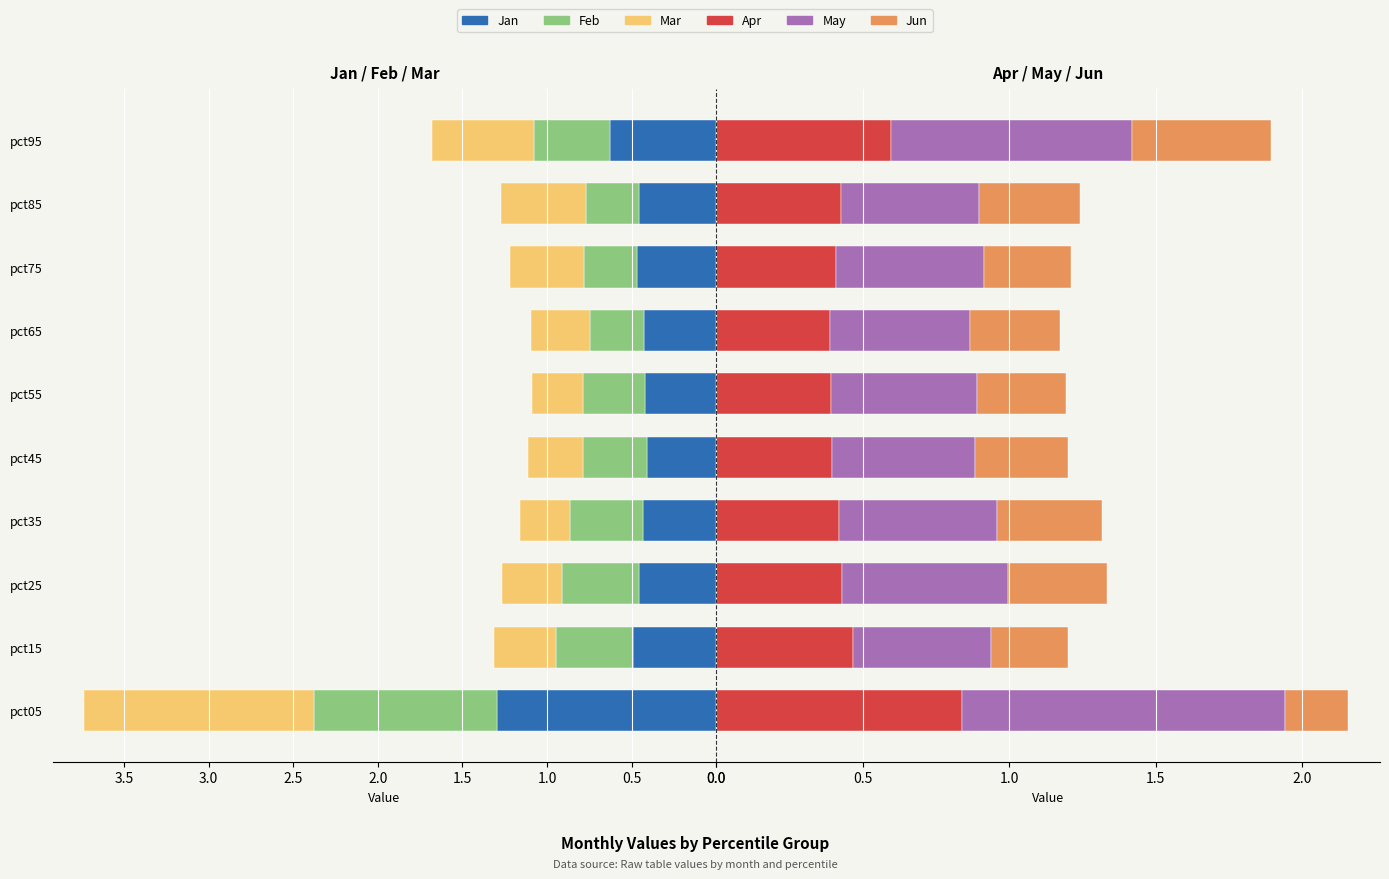

Reading right to left, list all the values displayed in this chart.

Jan: 0.6	0.5	0.5	0.4	0.4	0.4	0.4	0.5	0.5	1.3
Feb: 0.4	0.3	0.3	0.3	0.4	0.4	0.4	0.5	0.5	1.1
Mar: 0.6	0.5	0.4	0.3	0.3	0.3	0.3	0.4	0.4	1.4
Apr: 0.6	0.4	0.4	0.4	0.4	0.4	0.4	0.4	0.5	0.8
May: 0.8	0.5	0.5	0.5	0.5	0.5	0.5	0.6	0.5	1.1
Jun: 0.5	0.3	0.3	0.3	0.3	0.3	0.4	0.3	0.3	0.2